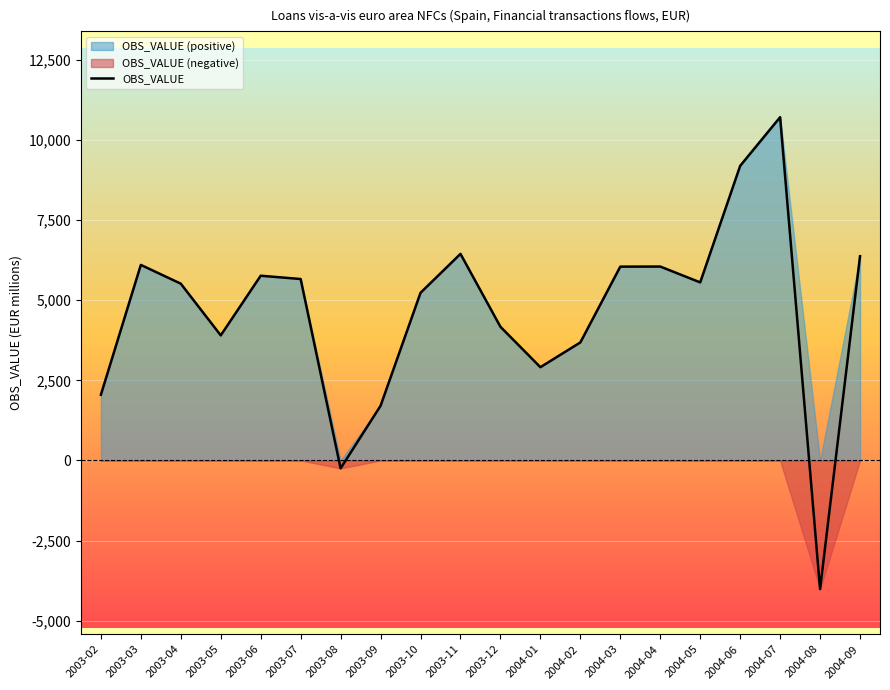

What is the smallest value displayed?

-4015.8